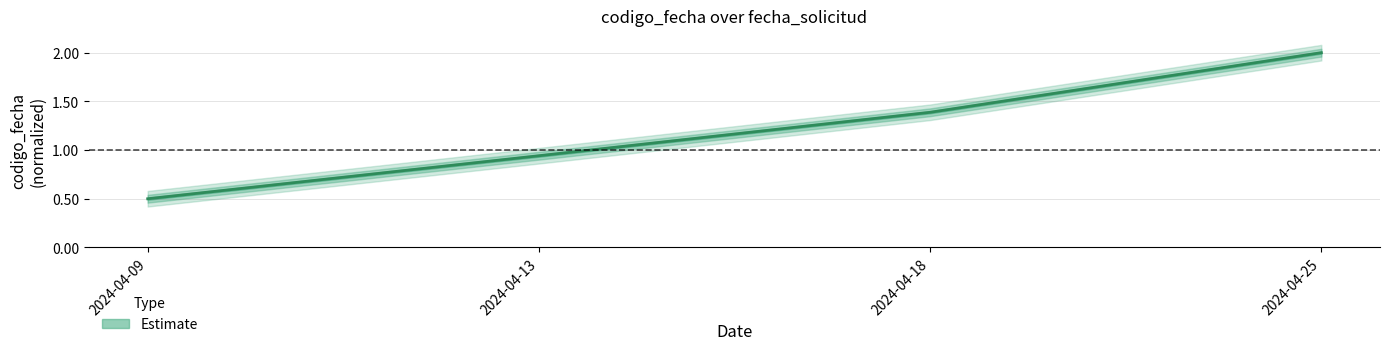

Is this an area chart (filled region under the line)?

No